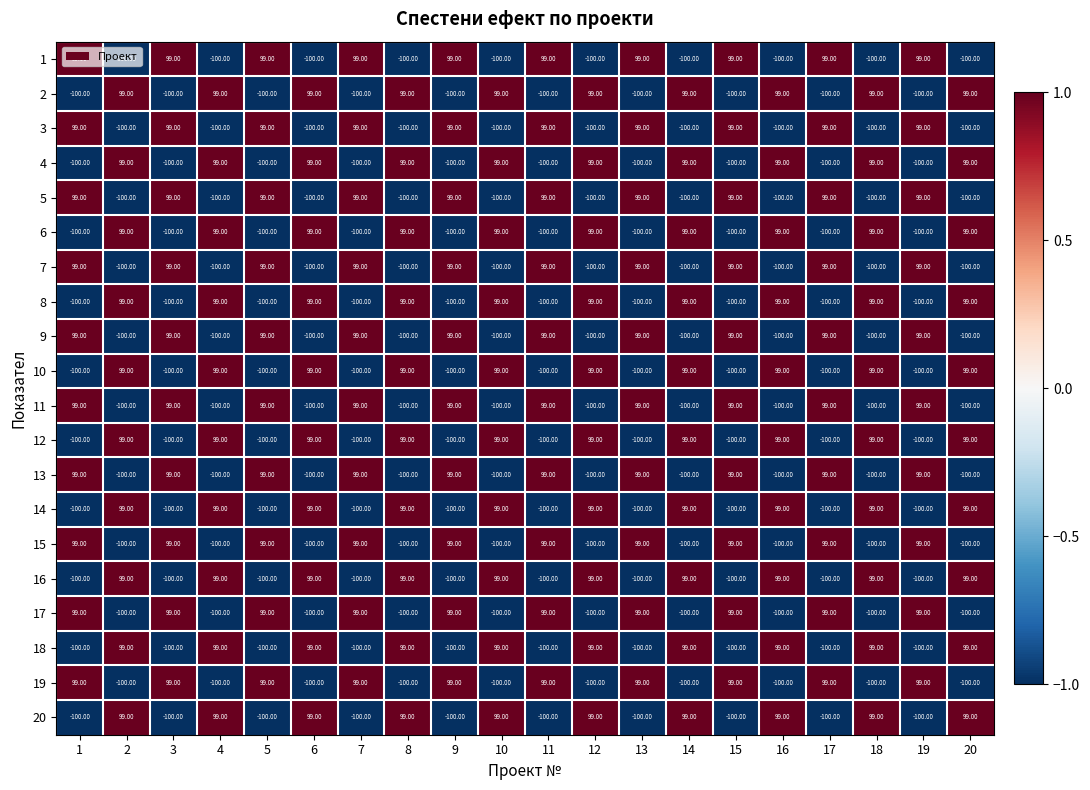

What is the total value across all series at 15?

-10